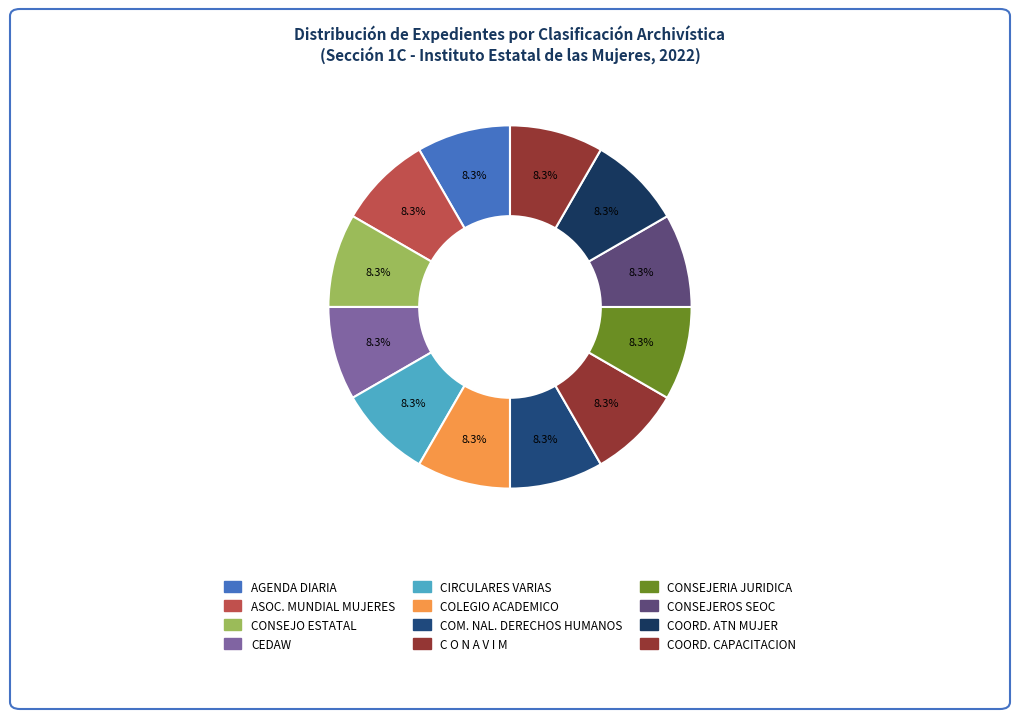

Count the number of slices in the pie.

12